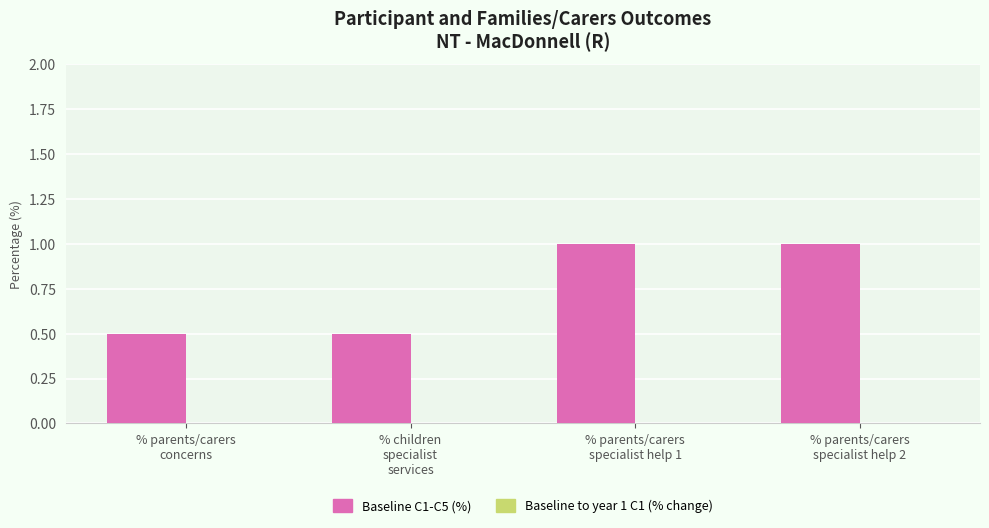

What is the difference between the second highest and second lowest values?

0.5